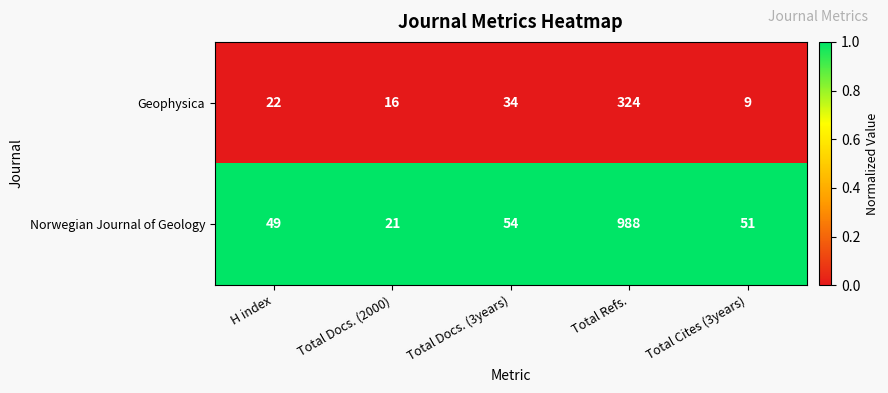

Reading left to right, extract all data points from this chart.

Geophysica: H index=22	Total Docs. (2000)=16	Total Docs. (3years)=34	Total Refs.=324	Total Cites (3years)=9
Norwegian Journal of Geology: H index=49	Total Docs. (2000)=21	Total Docs. (3years)=54	Total Refs.=988	Total Cites (3years)=51